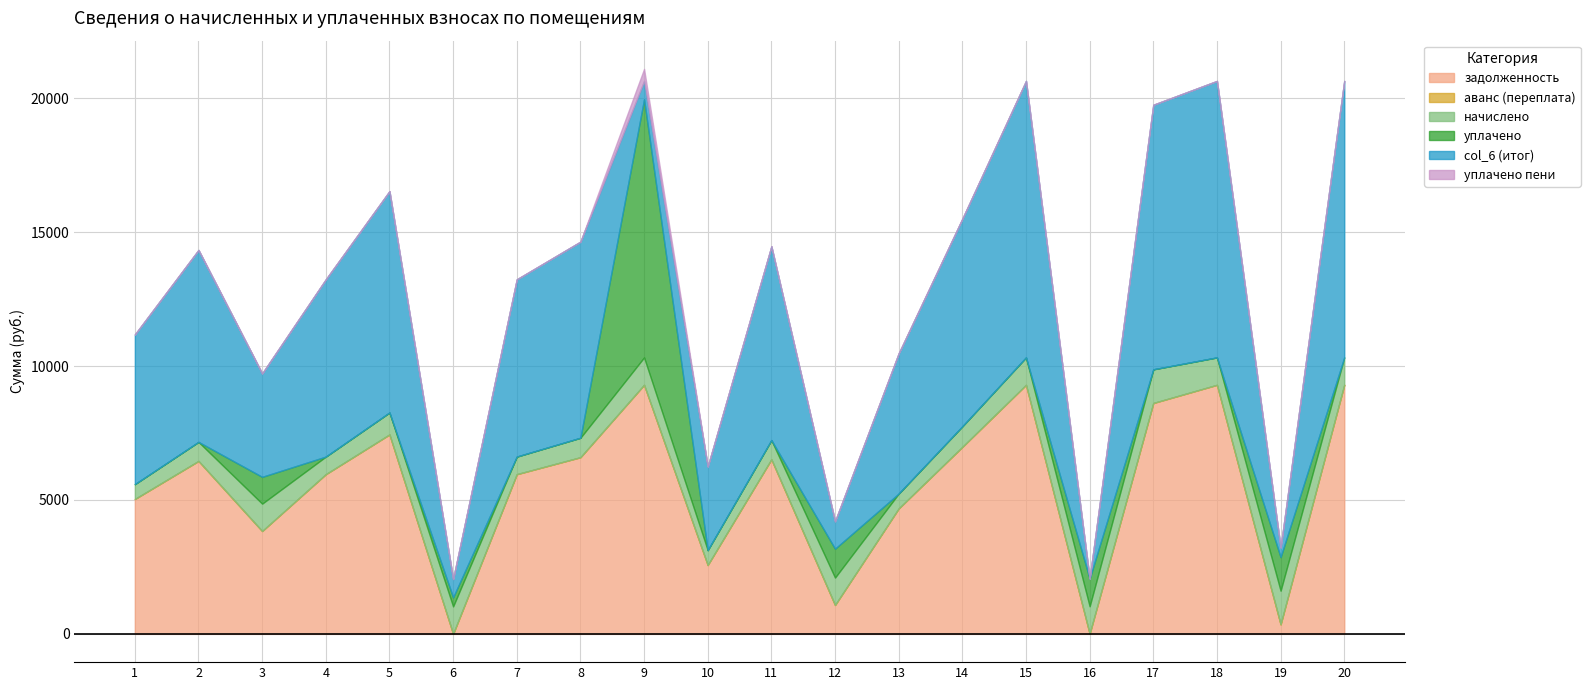

Is it true that уплачено equals 2077.2 at 9?

False